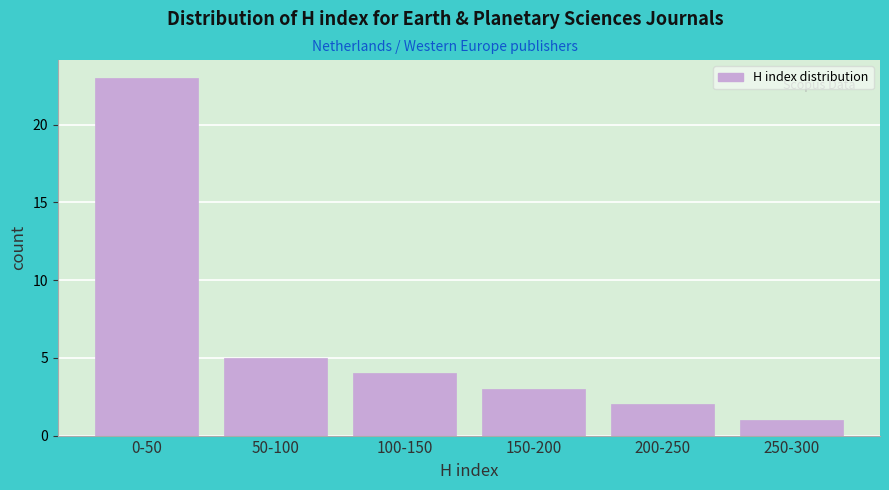

Reading left to right, extract all data points from this chart.

23	5	4	3	2	1